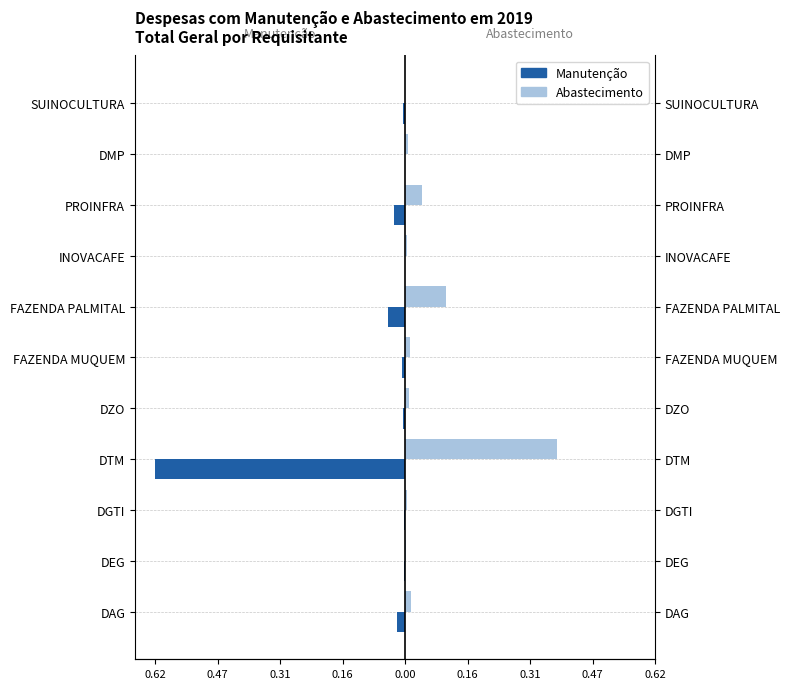

How many groups of bars are there?

11